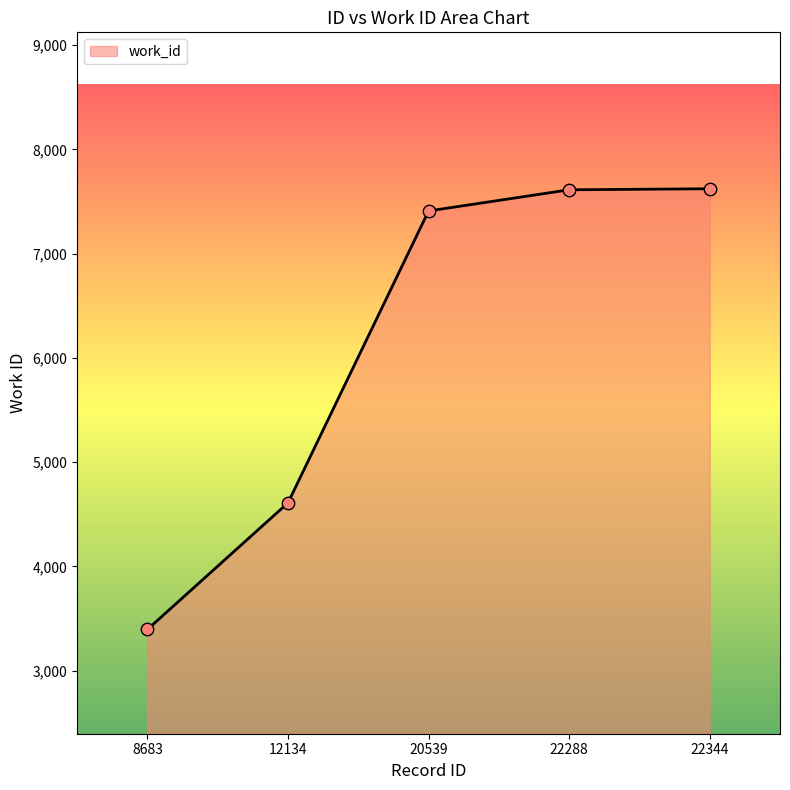

What is the change in value from 12134 to 22344?

+3012